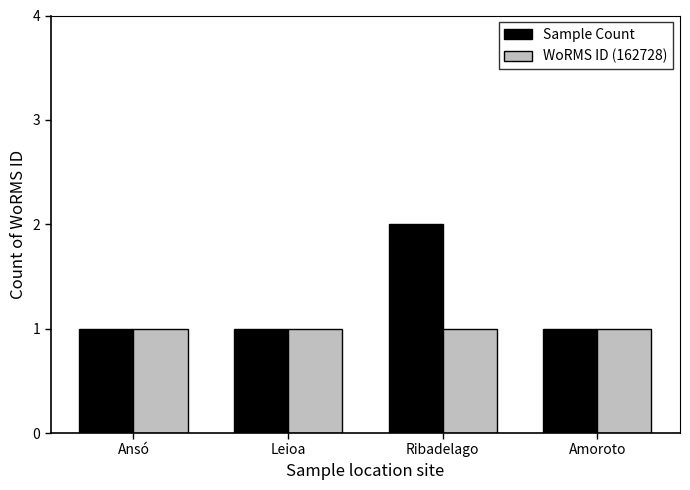

Reading left to right, transcribe all the data shown in this chart.

Sample Count: 1	1	2	1
WoRMS ID (162728): 1	1	1	1